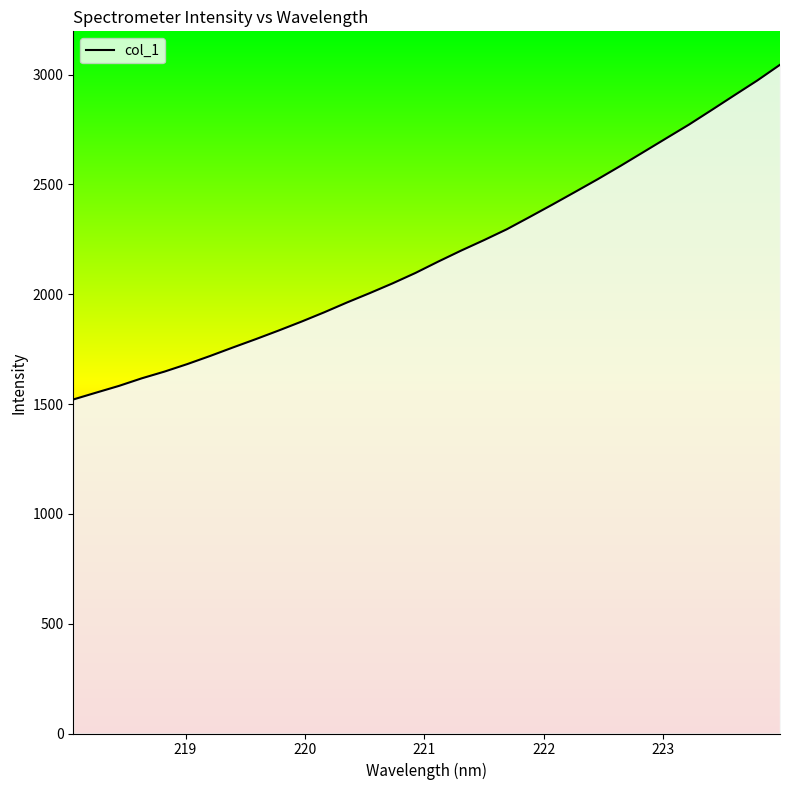

What is the difference between the maximum and minimum values?

1523.9